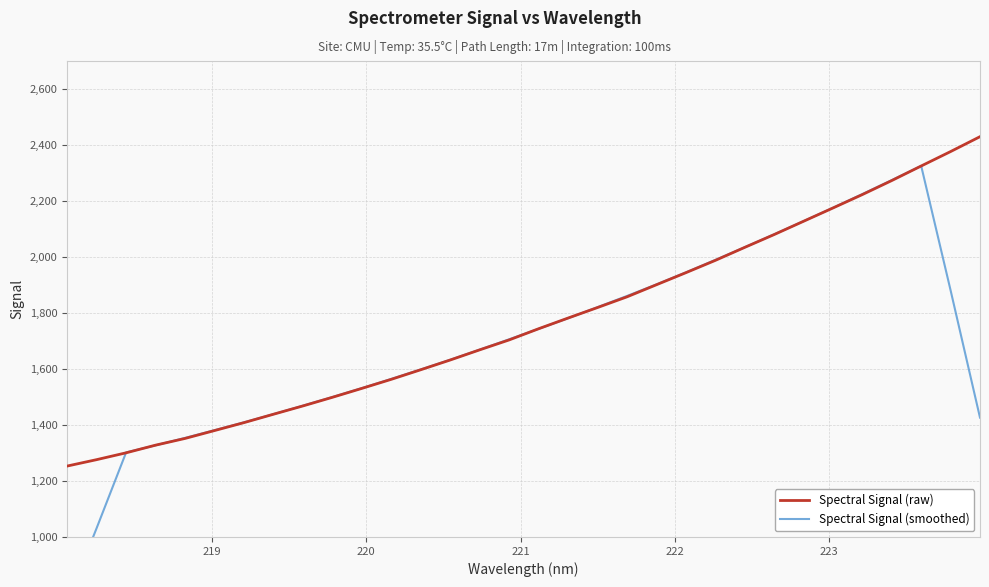

Reading left to right, what are all the values shown in this chart?

Spectral Signal (raw): 1253.3	1276.2	1300.6	1328.0	1351.9	1380.1	1408.4	1438.4	1468.1	1498.9	1530.7	1563.1	1597.3	1632.1	1668.4	1703.8	1743.7	1781.9	1819.4	1857.6	1900.8	1943.8	1987.7	2034.2	2080.0	2127.5	2175.0	2222.9	2273.0	2325.0	2376.5	2429.7
Spectral Signal (smoothed): 766.0	1031.6	1302.0	1327.3	1353.8	1381.4	1409.4	1438.8	1468.9	1499.8	1531.6	1564.4	1598.3	1632.9	1669.1	1706.0	1743.4	1781.3	1820.7	1860.7	1901.9	1944.8	1989.3	2034.6	2080.9	2127.9	2175.7	2224.7	2274.5	2325.4	1880.9	1426.2